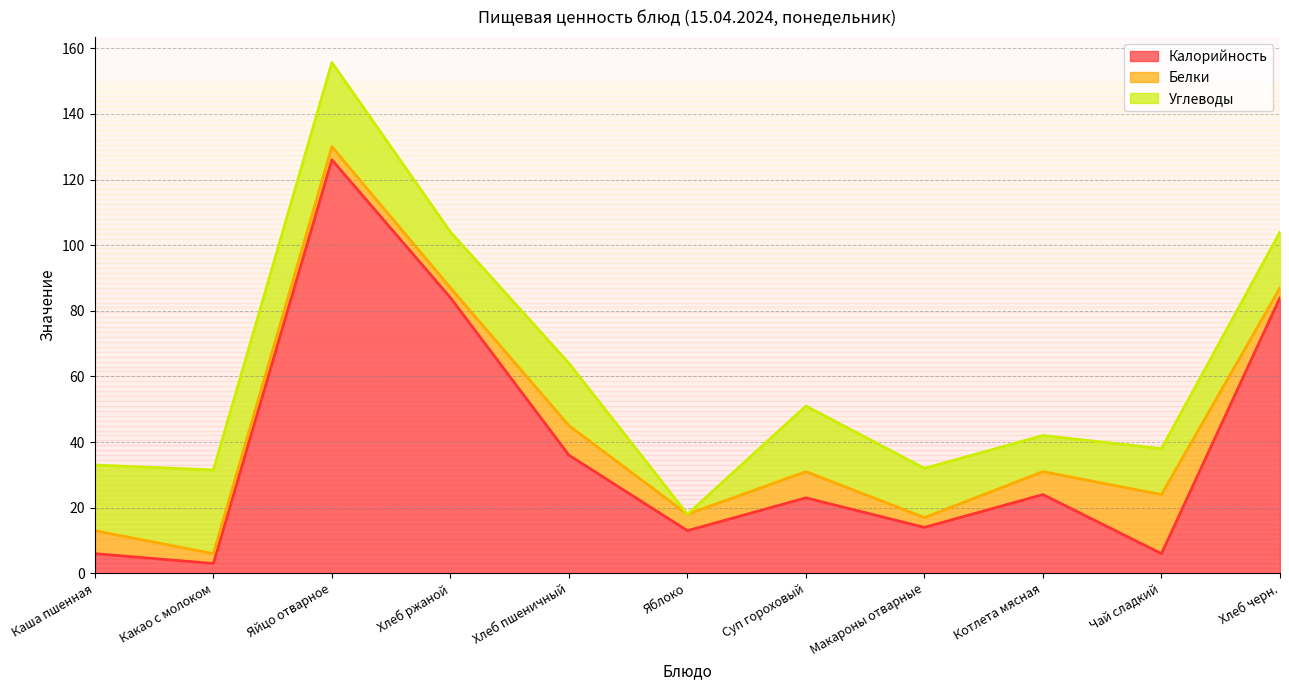

At Чай сладкий, list the series in order from largest to smallest.

Белки, Углеводы, Калорийность